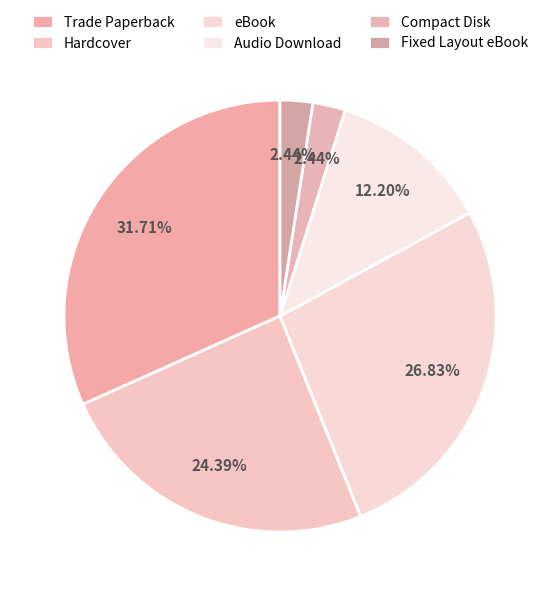

The eBook slice represents 14% of the pie. True or false?

False